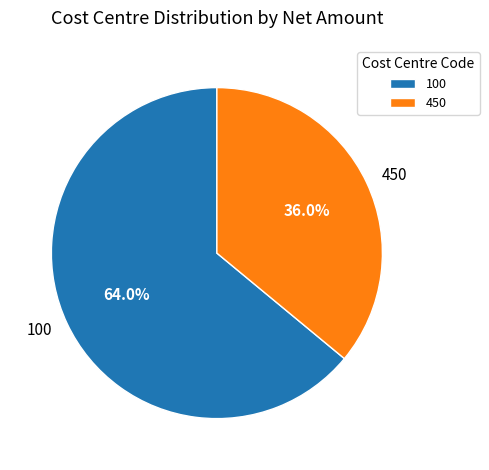

Does 100 represent more than half of the total?

Yes